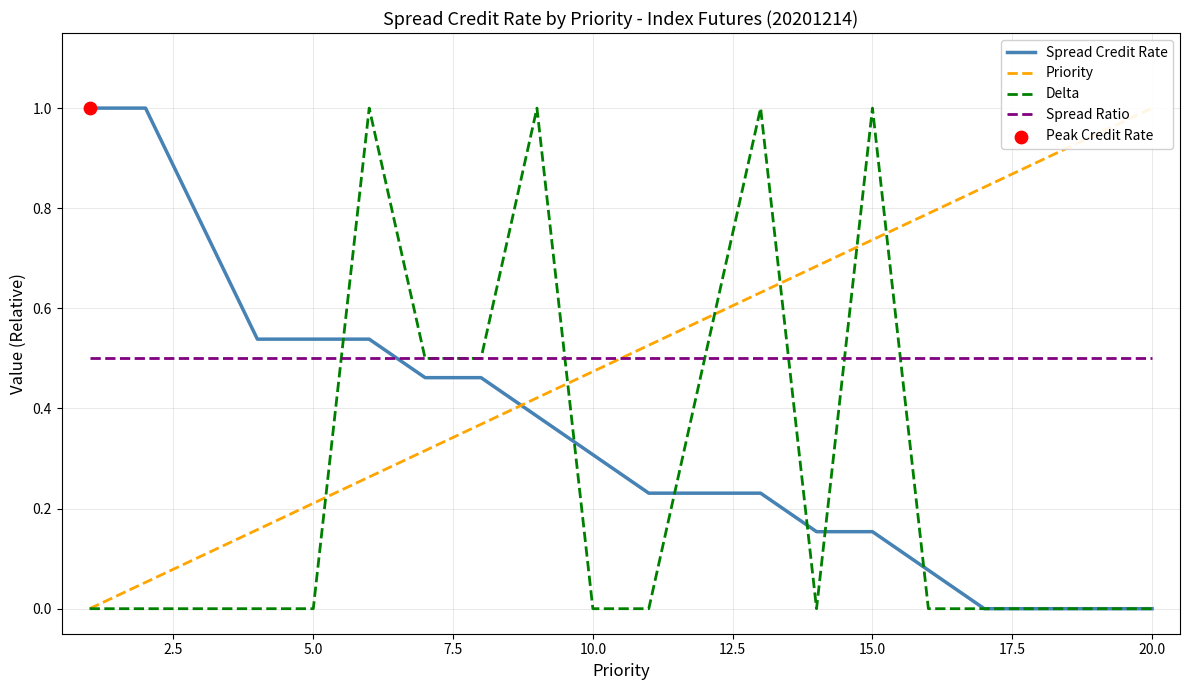

At how many categories does at least one series exceed 0?

20